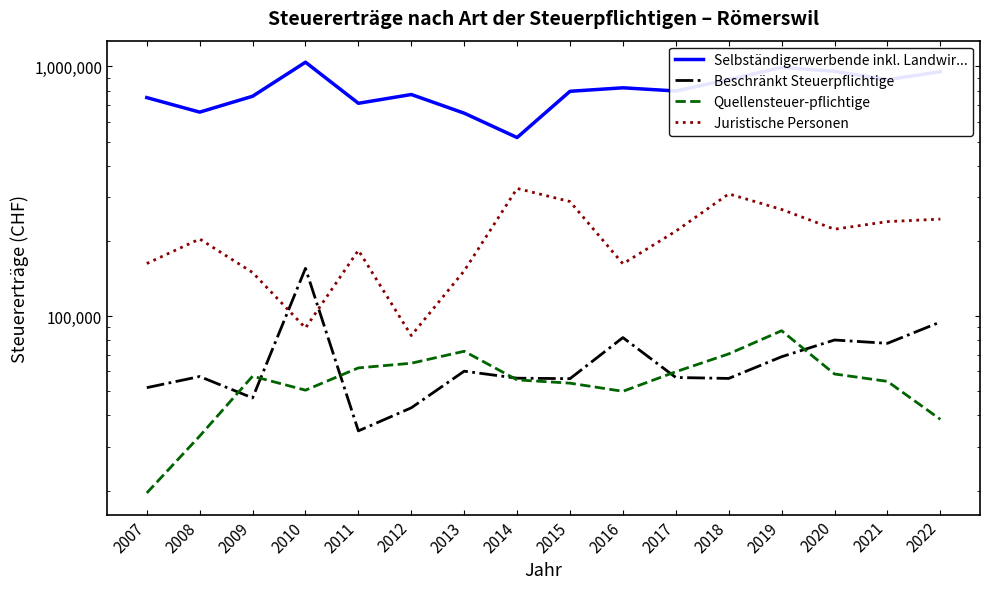

Where does the Selbständigerwerbende inkl. Landwir... series first go above 797096?

2010